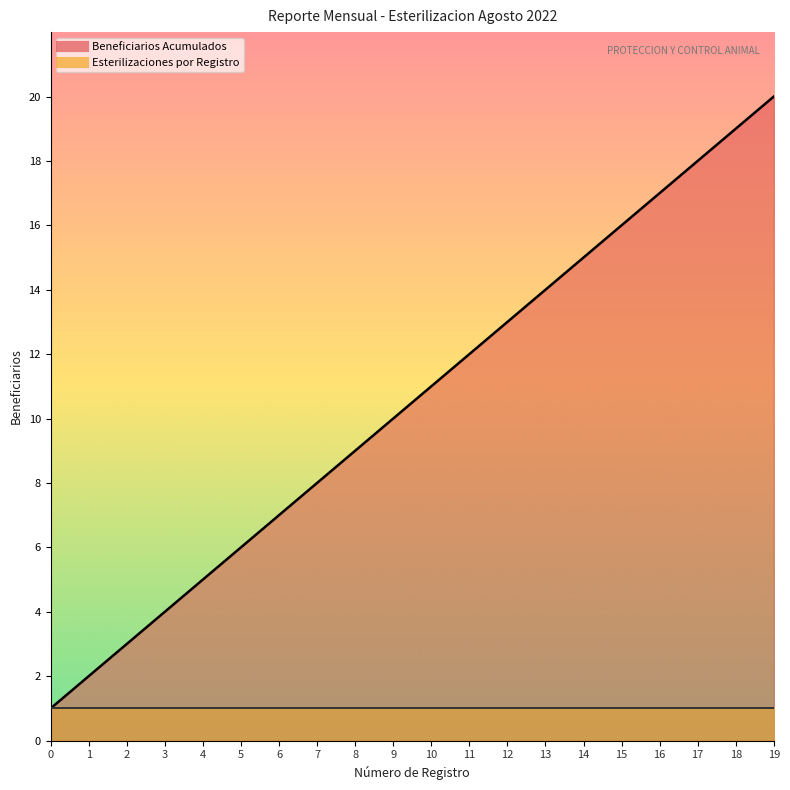

What is the change in value from 17 to 19?

+2